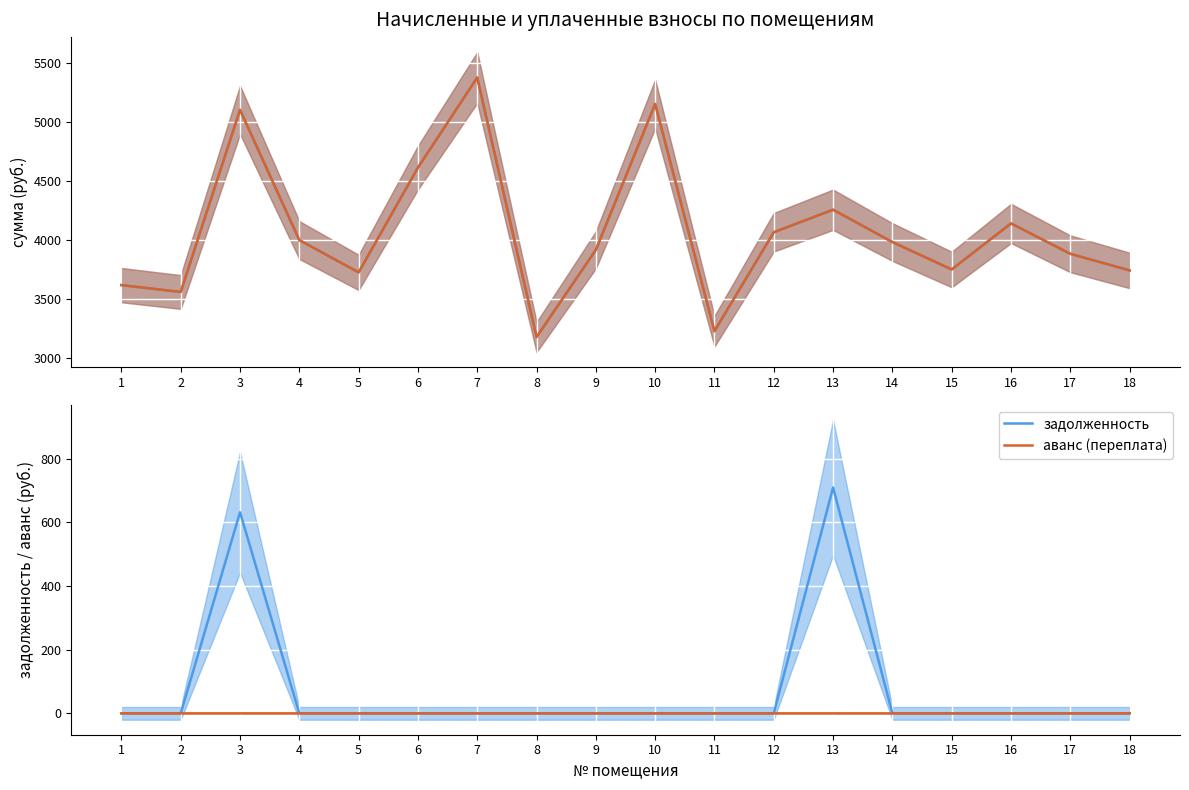

Which series has the widest spread of values?

начислено